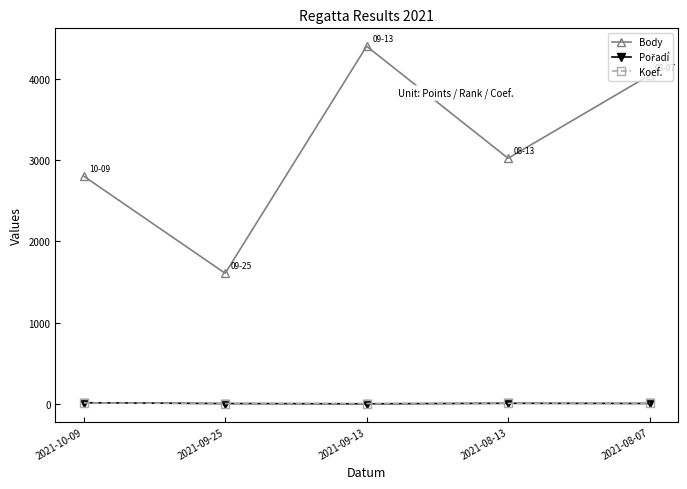

Count the number of data series in this chart.

3